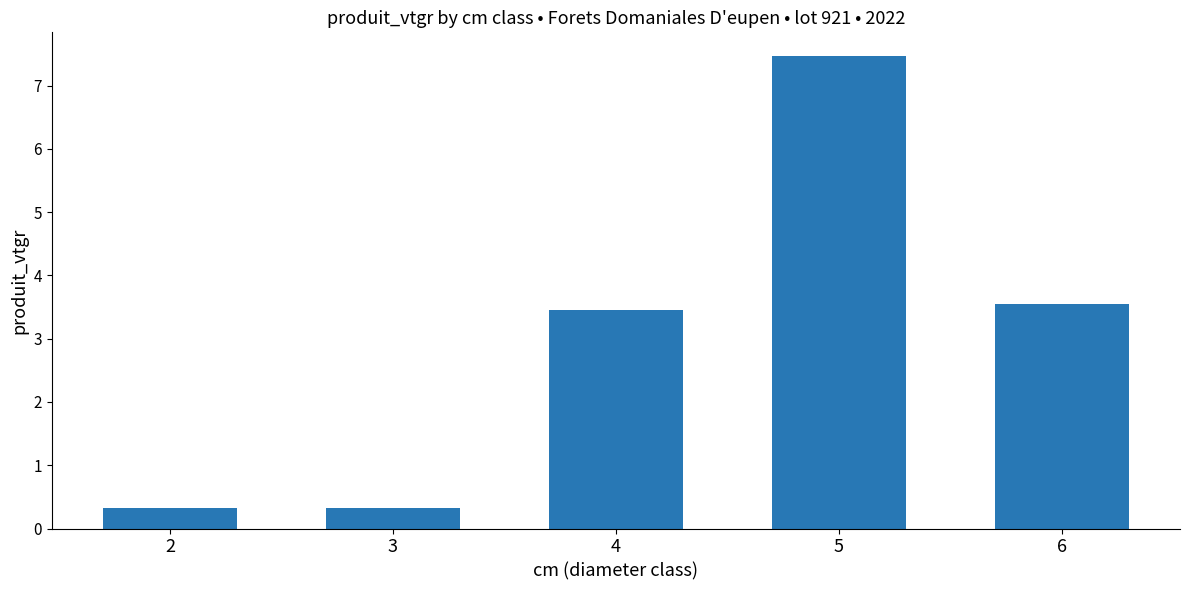

What is the smallest value displayed?

0.3